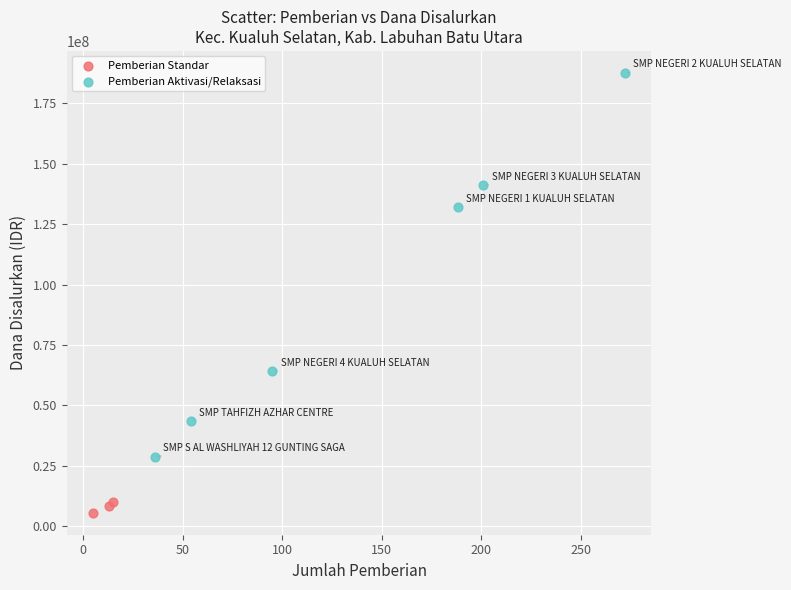

Which series contains the lowest Y value?

Pemberian Standar